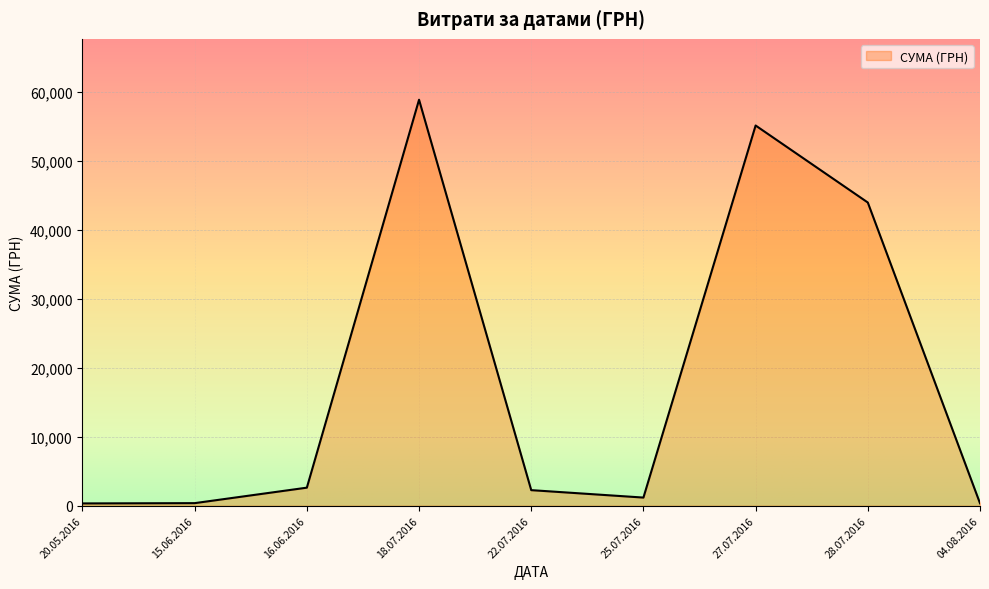

What is the greatest value displayed?

58840.0